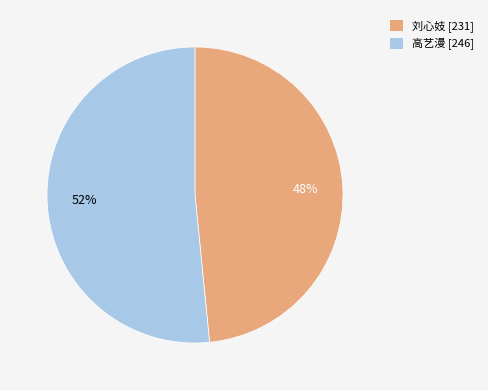

Is there any slice that represents more than half of the pie?

Yes